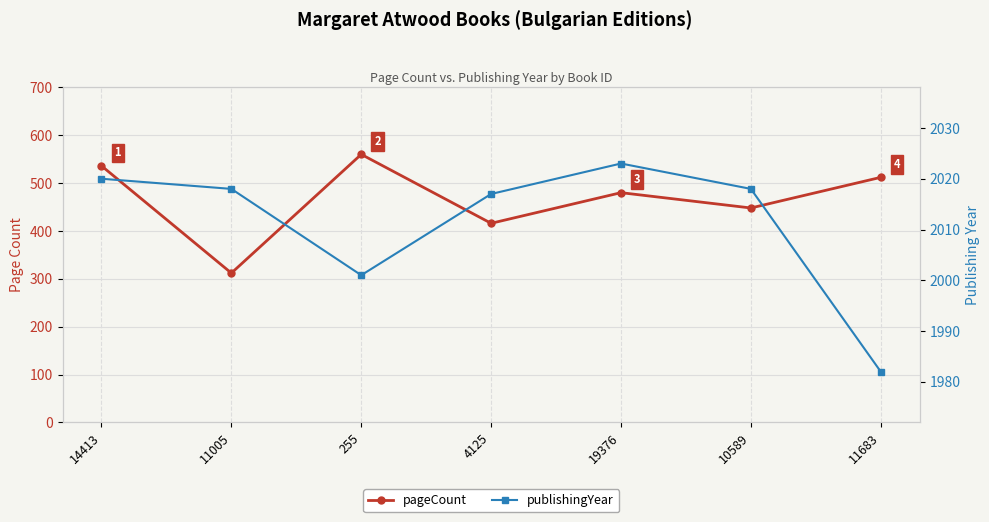

What position from the left is 10589?

6